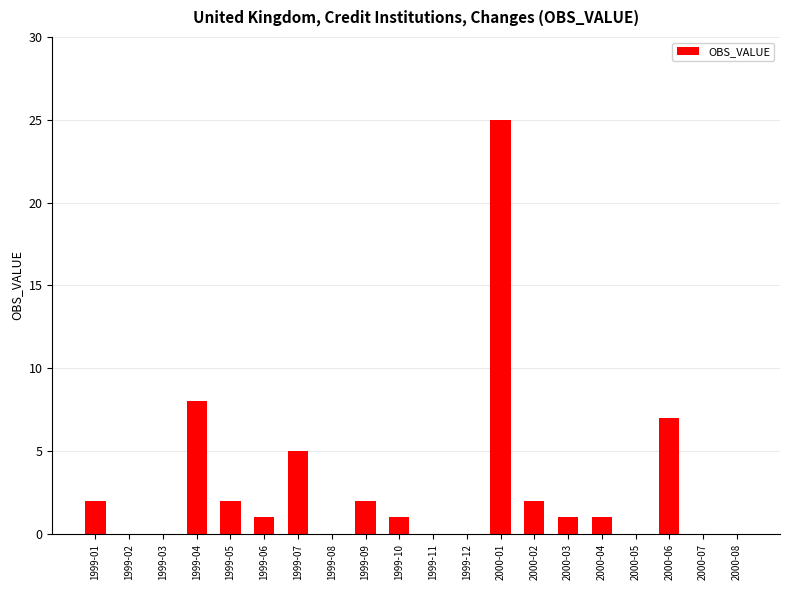

What is the difference between the values at 2000-01 and 1999-06?

24